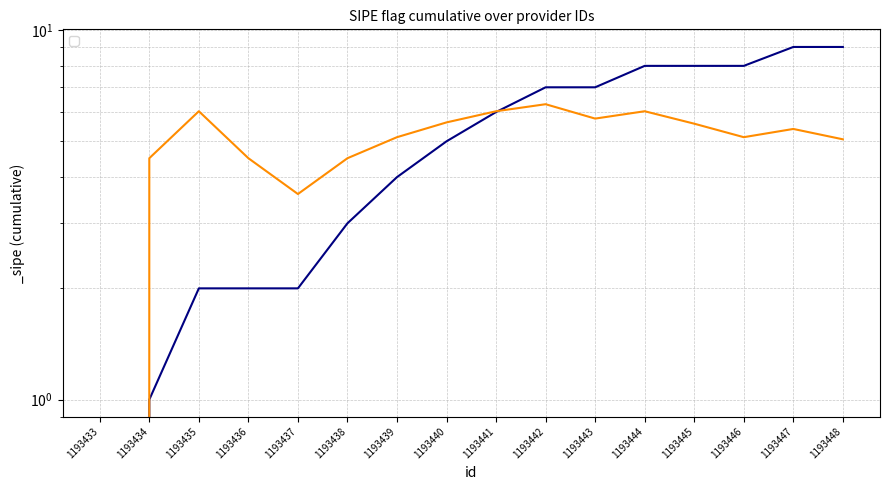

What is the difference between the values at 1193440 and 1193444?

0.4